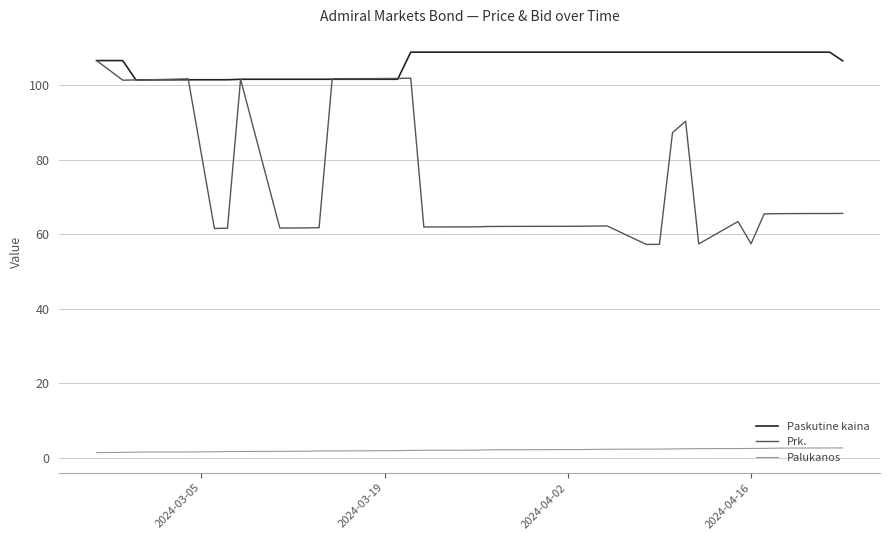

Which series has the largest total across all categories?

Paskutine kaina